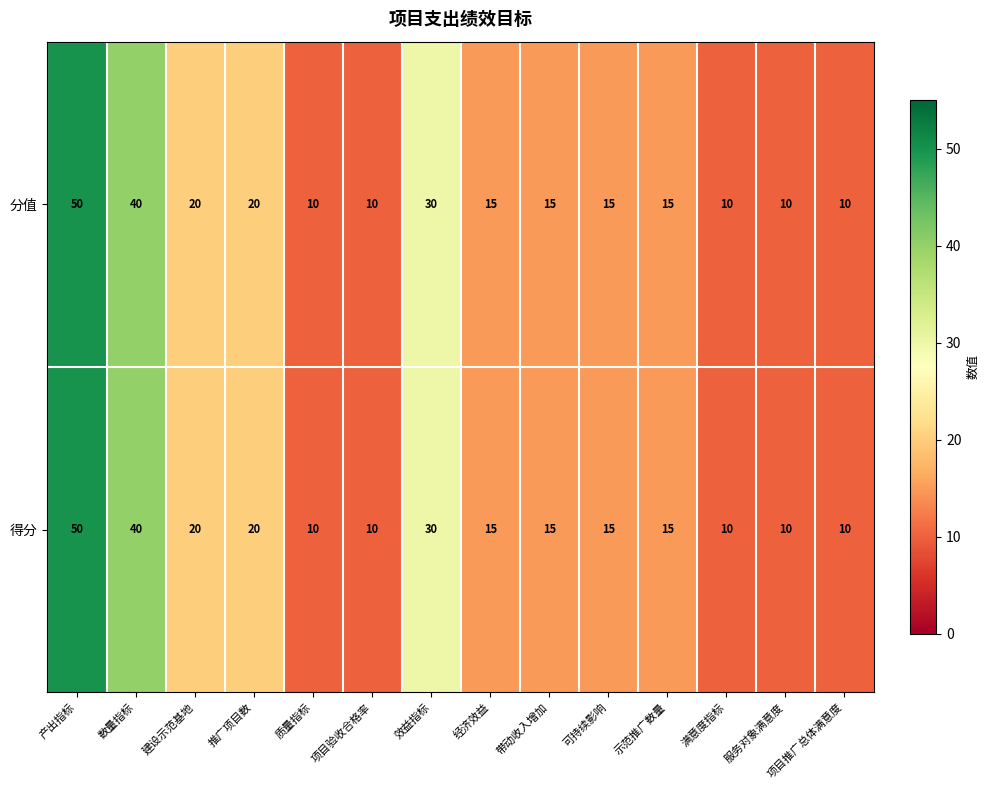

Which label corresponds to the largest value in the chart?

产出指标